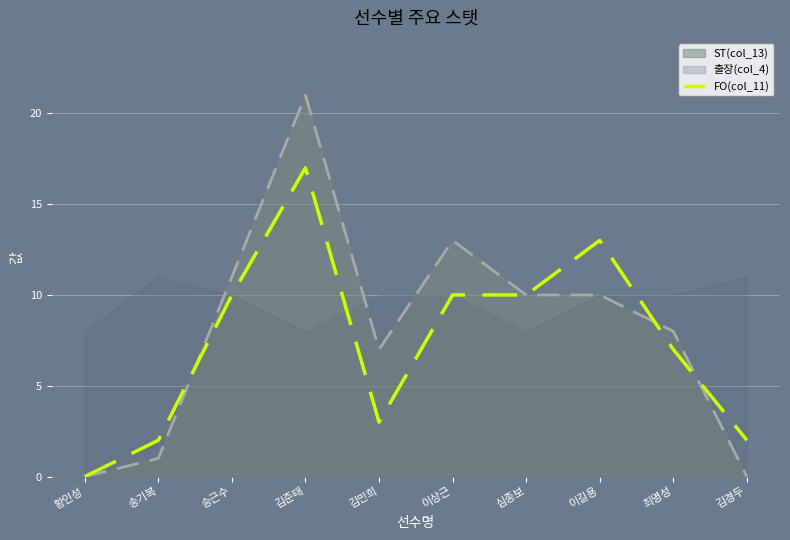

True or false: FO(col_11) has a value of 15 at 심종보.

False